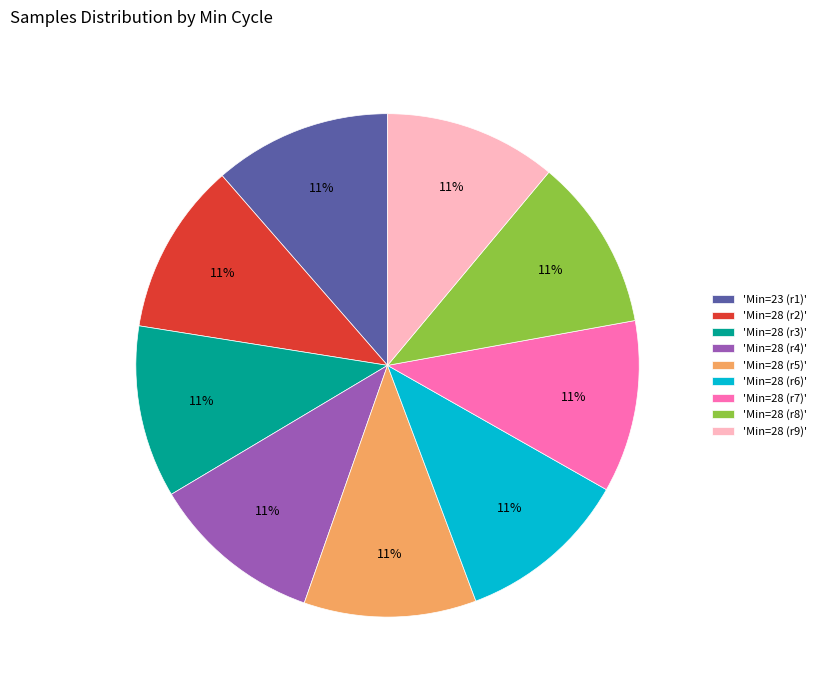

Is the sum of 'Min=23 (r1)' and 'Min=28 (r5)' greater than half?

No